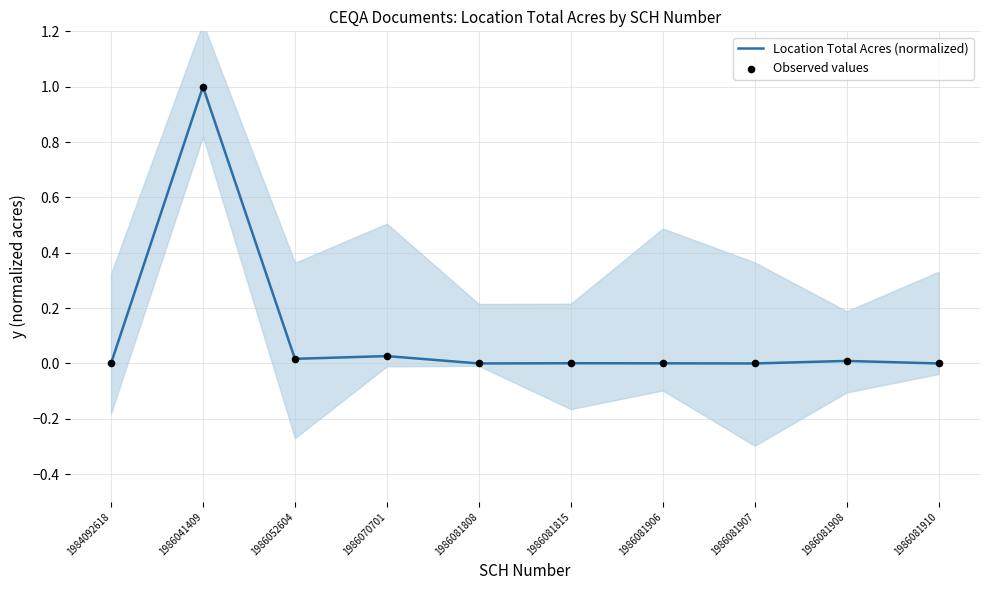

What are all the series names shown in the legend?

Location Total Acres (normalized), Observed values